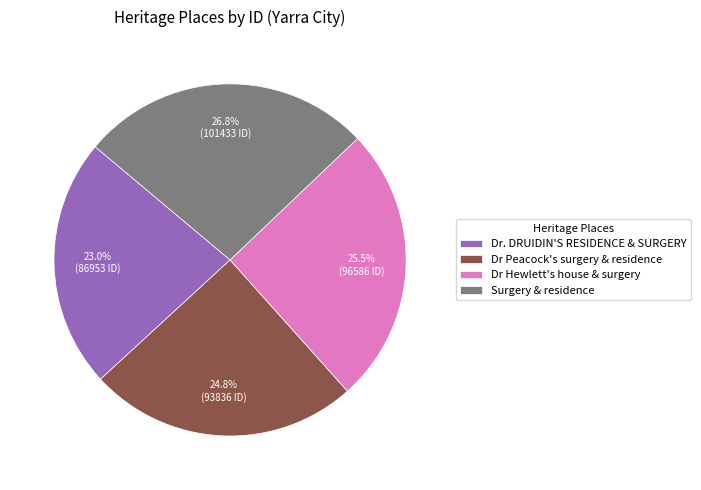

How many slices are in this pie chart?

4